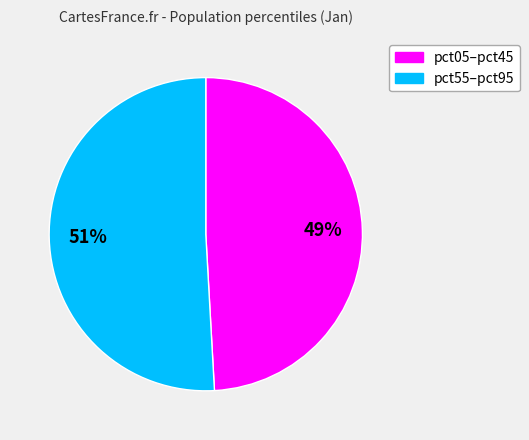

To the nearest percent, what is the average slice percentage?

50%